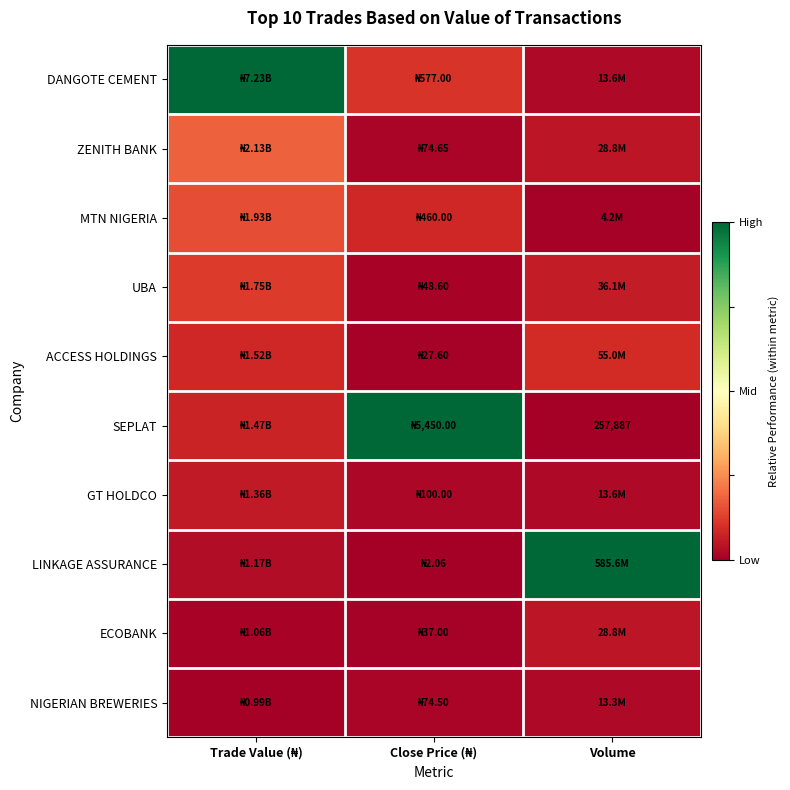

At how many categories does at least one series exceed 0?

3